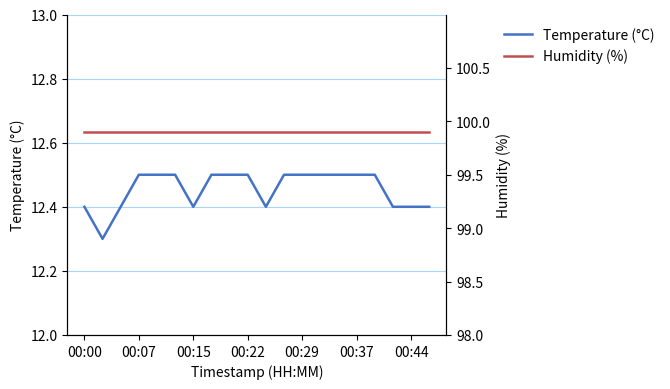

Is it true that Humidity (%) equals 27.7 at 14?

False